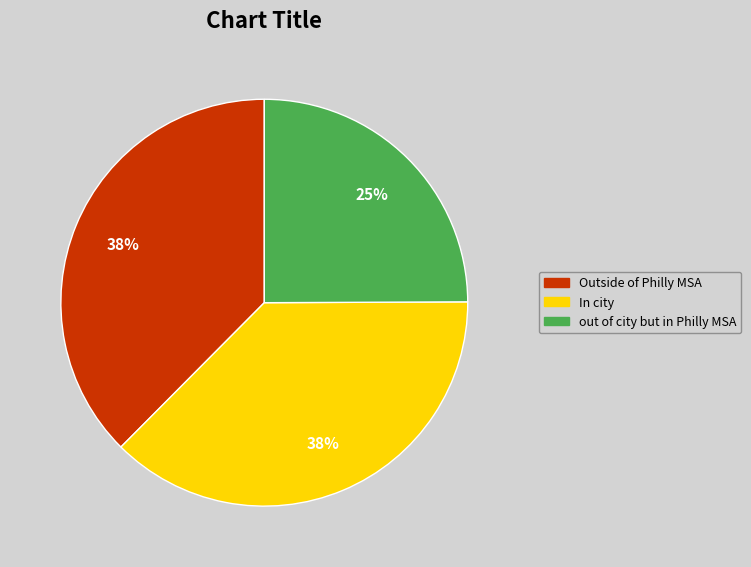

To the nearest percent, what is the average slice percentage?

33%